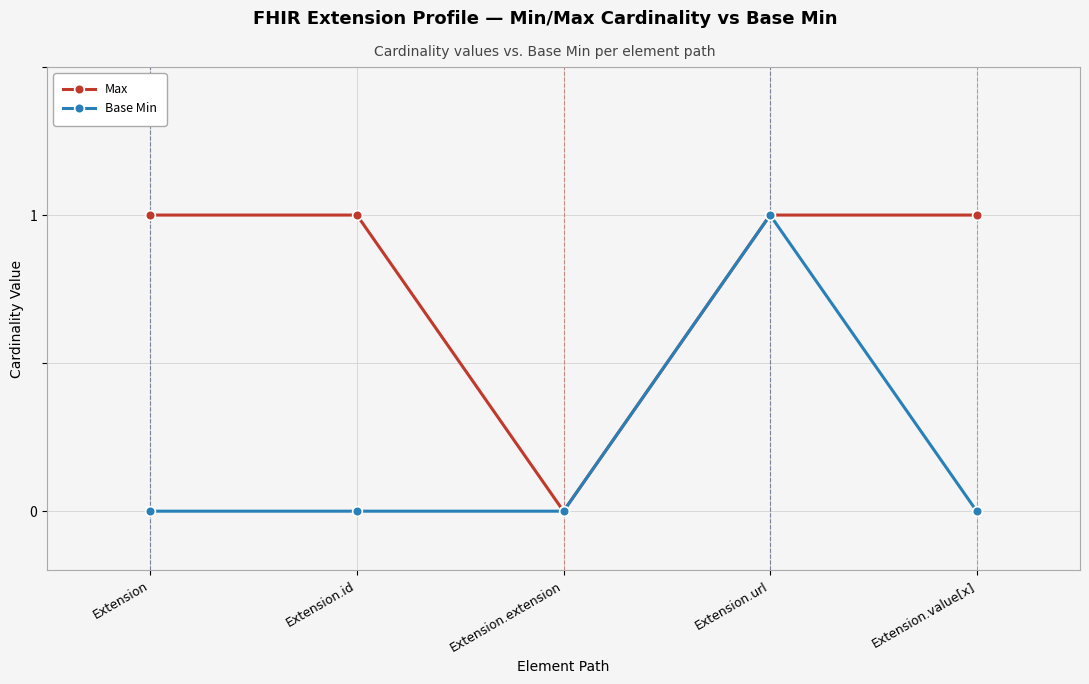

What is the difference between the highest and lowest values at Extension.id?

1